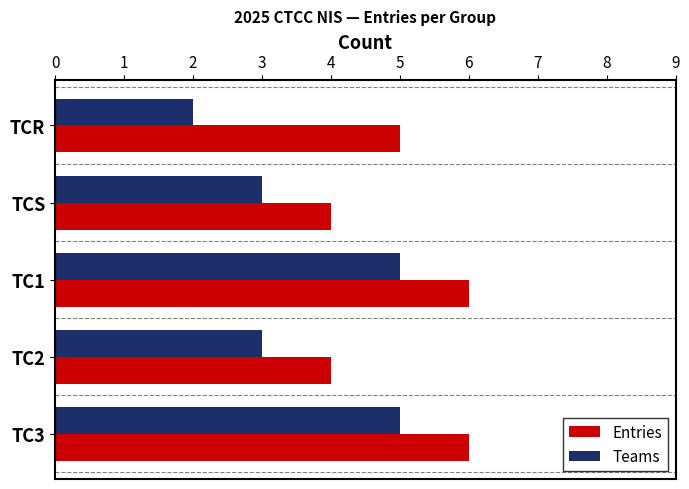

True or false: Teams has a value of 5 at TC3.

True